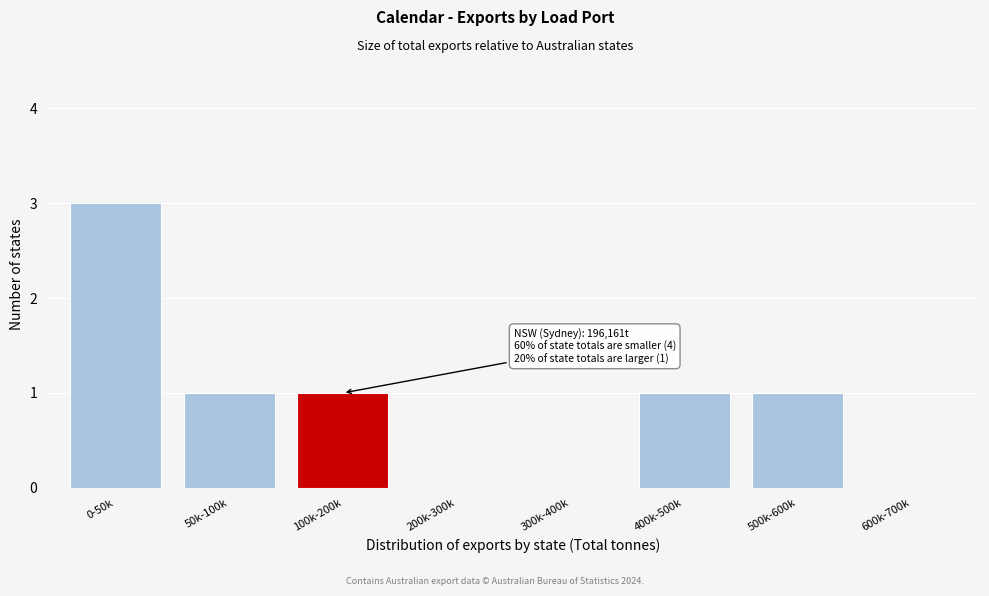

Reading left to right, what are all the values shown in this chart?

0-50k=3	50k-100k=1	100k-200k=1	200k-300k=0	300k-400k=0	400k-500k=1	500k-600k=1	600k-700k=0